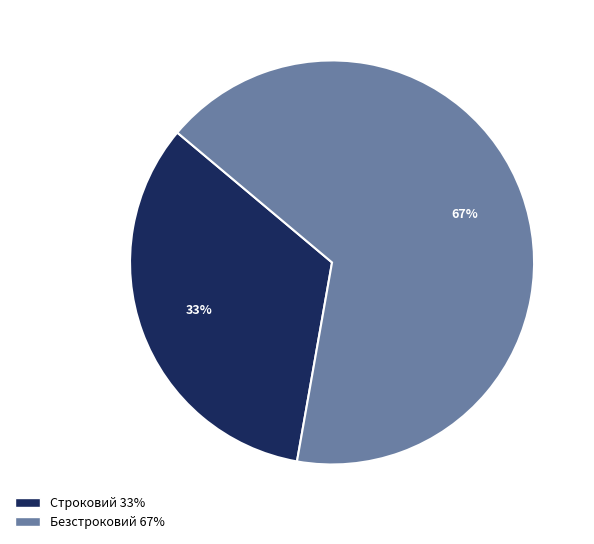

Do Безстроковий and Строковий together represent more than half of the pie?

Yes